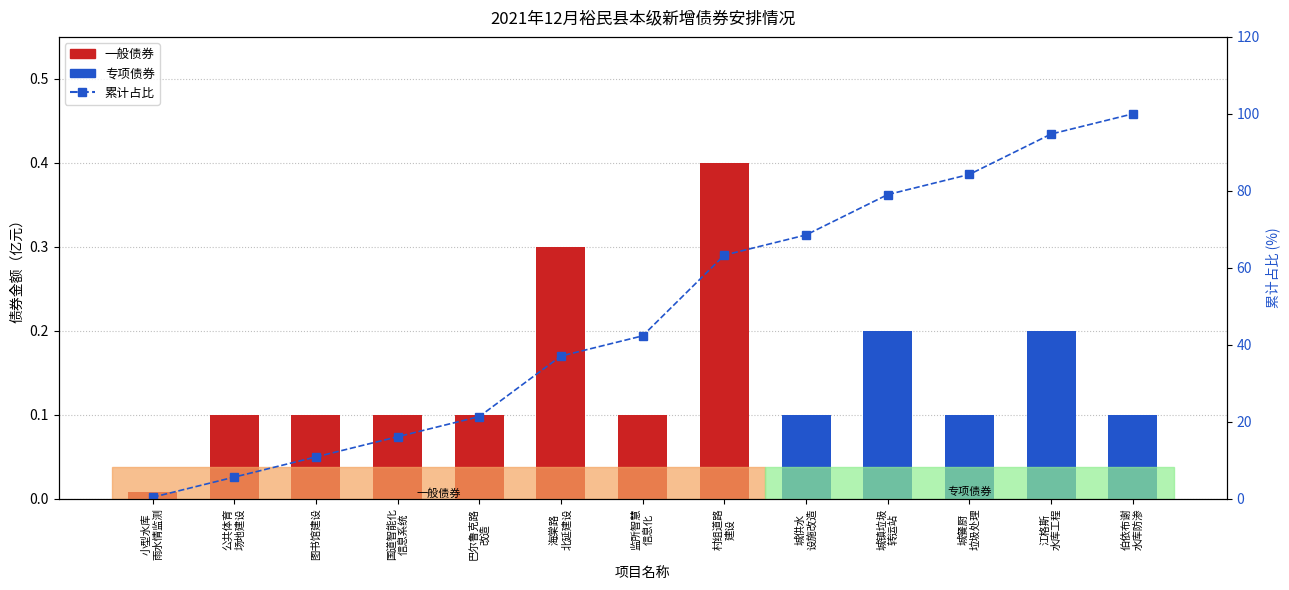

What is the label of the 7th bar from the left?

监所智慧
信息化